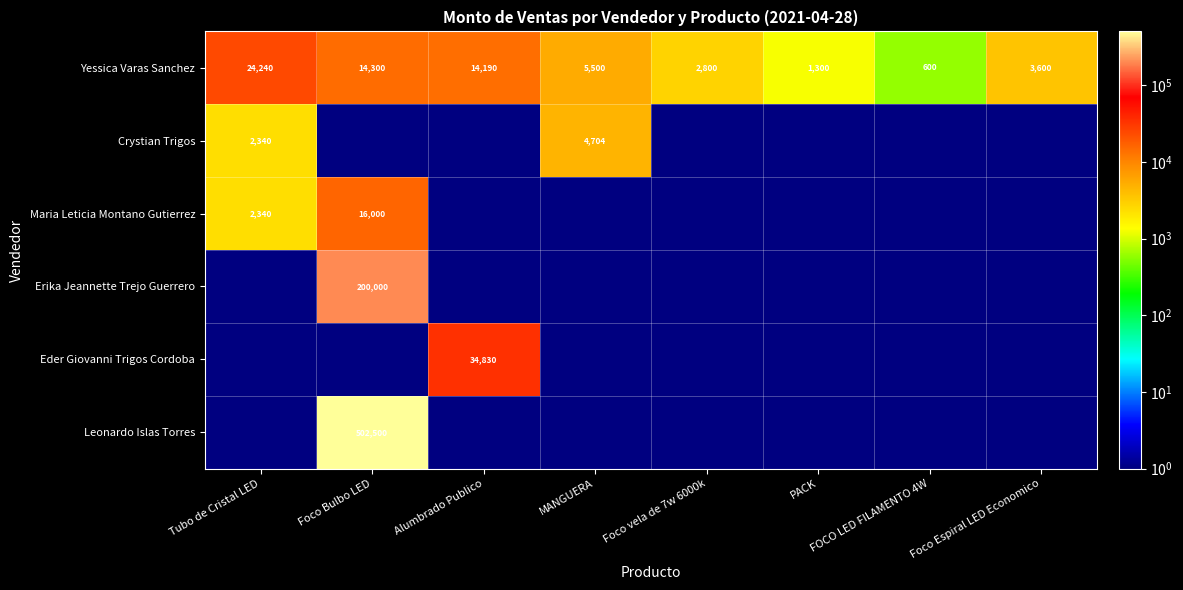

At how many categories does at least one series exceed 71648?

1